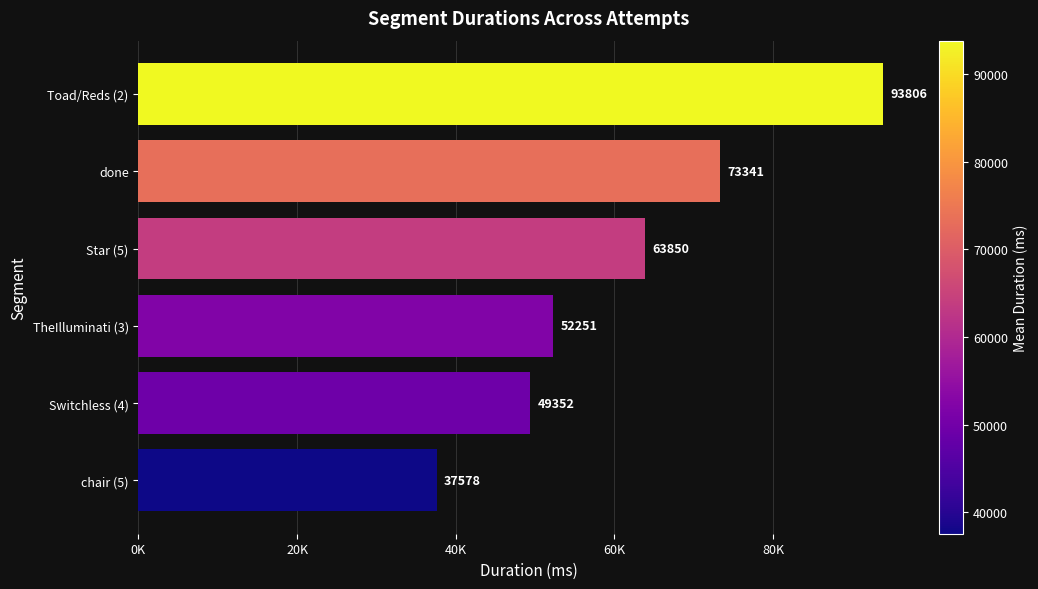

Rank the categories by value from lowest to highest.

chair (5), Switchless (4), TheIlluminati (3), Star (5), done, Toad/Reds (2)